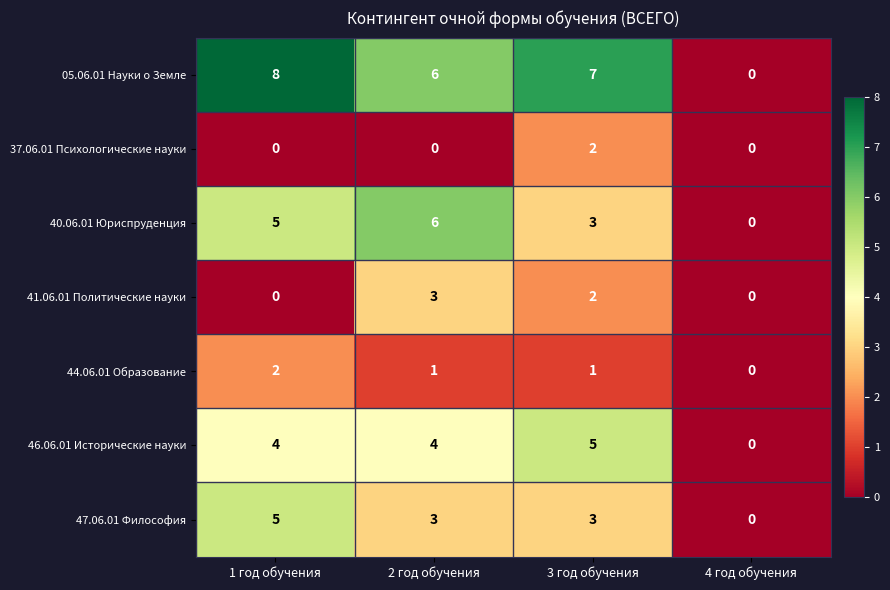

What is the maximum value shown in the chart?

8